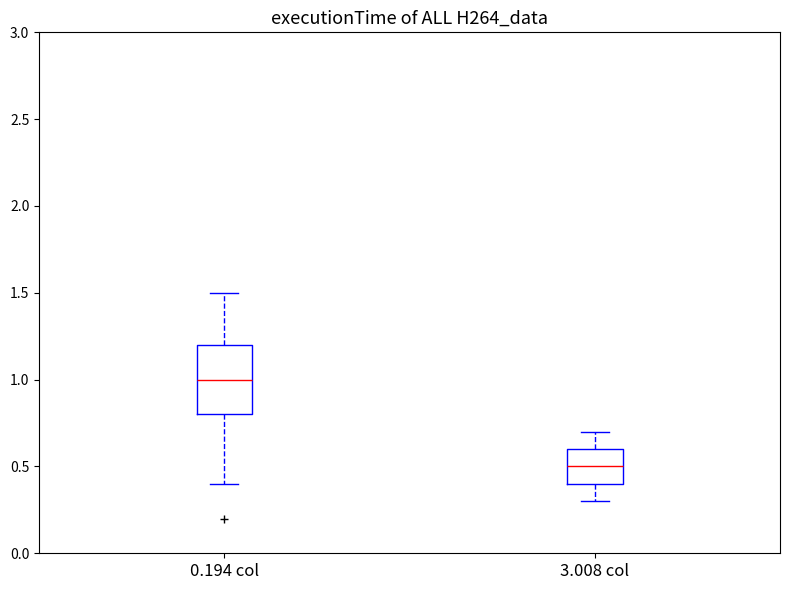

Which box has the highest median line?

0.194 col